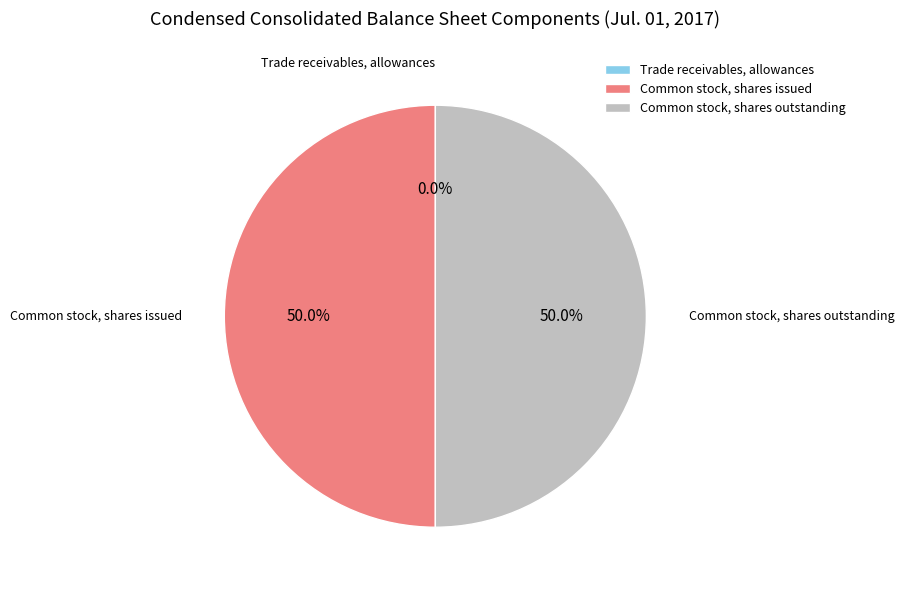

What portion of the pie excludes Common stock, shares outstanding?

50.0%